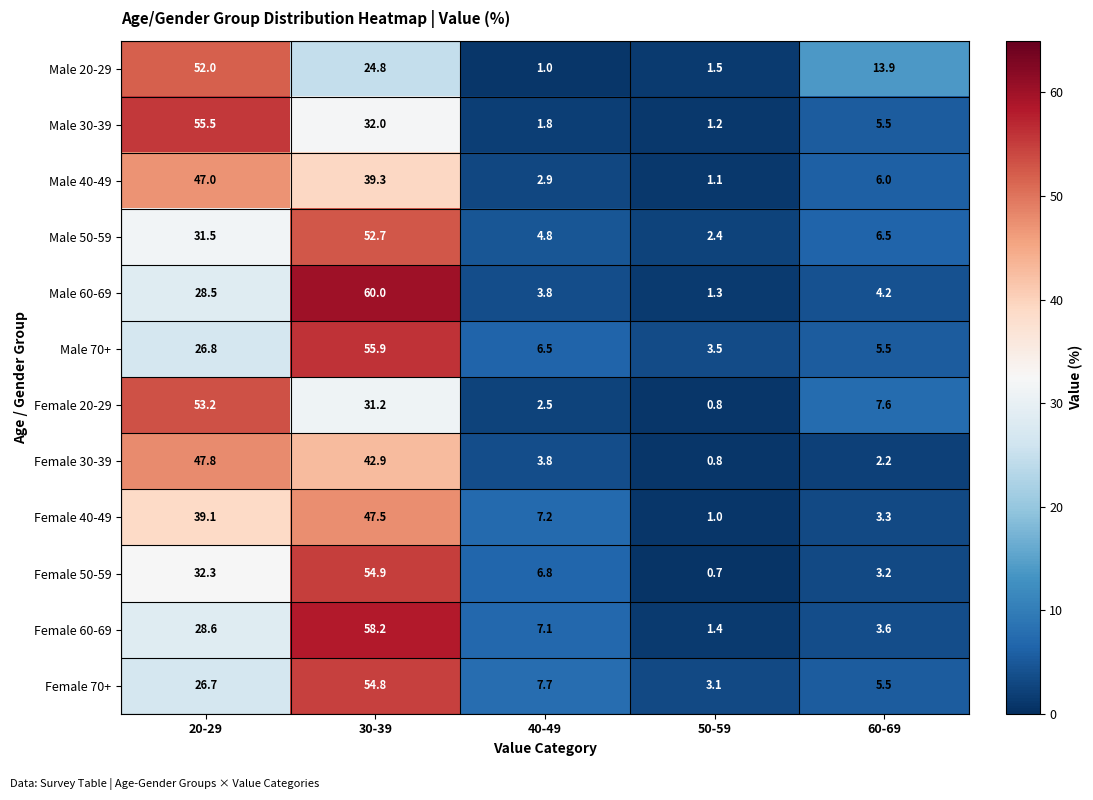

Where does the Male 50-59 series first go above 6?

20-29